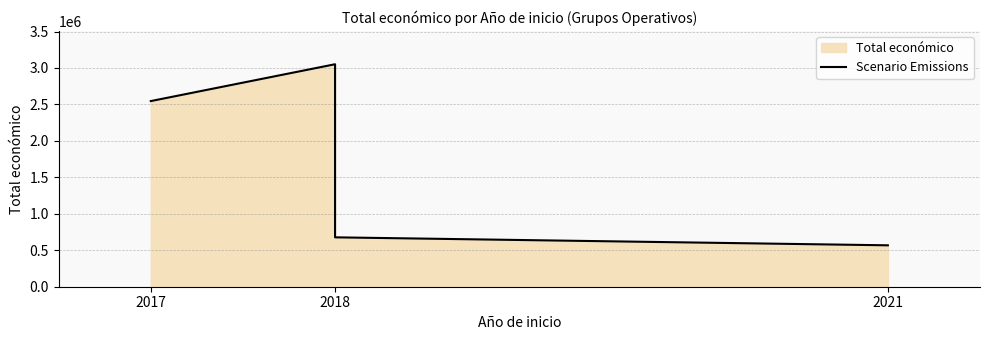

Rank the categories by value from highest to lowest.

2018, 2017, 2018, 2021